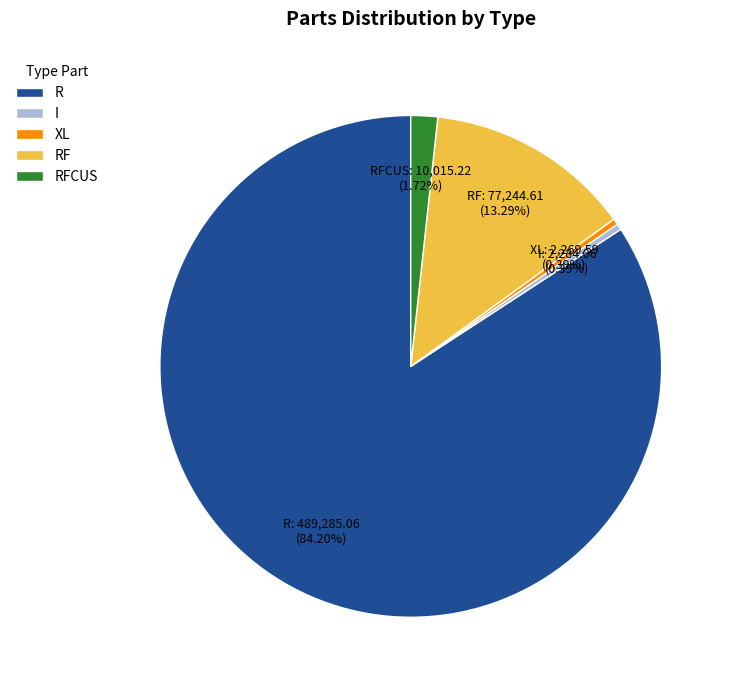

Count the number of slices in the pie.

5